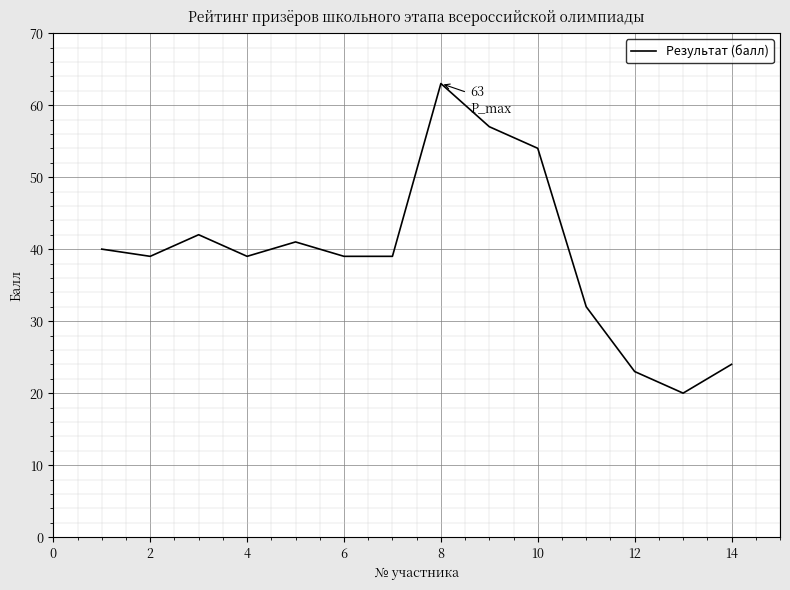

What is the smallest value displayed?

20